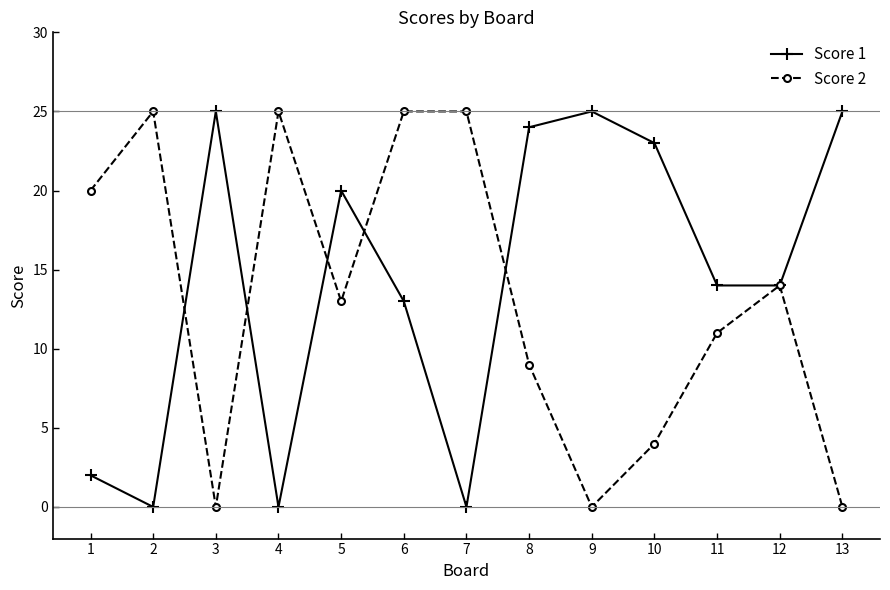

The value of Score 1 at 12 is 20. True or false?

False